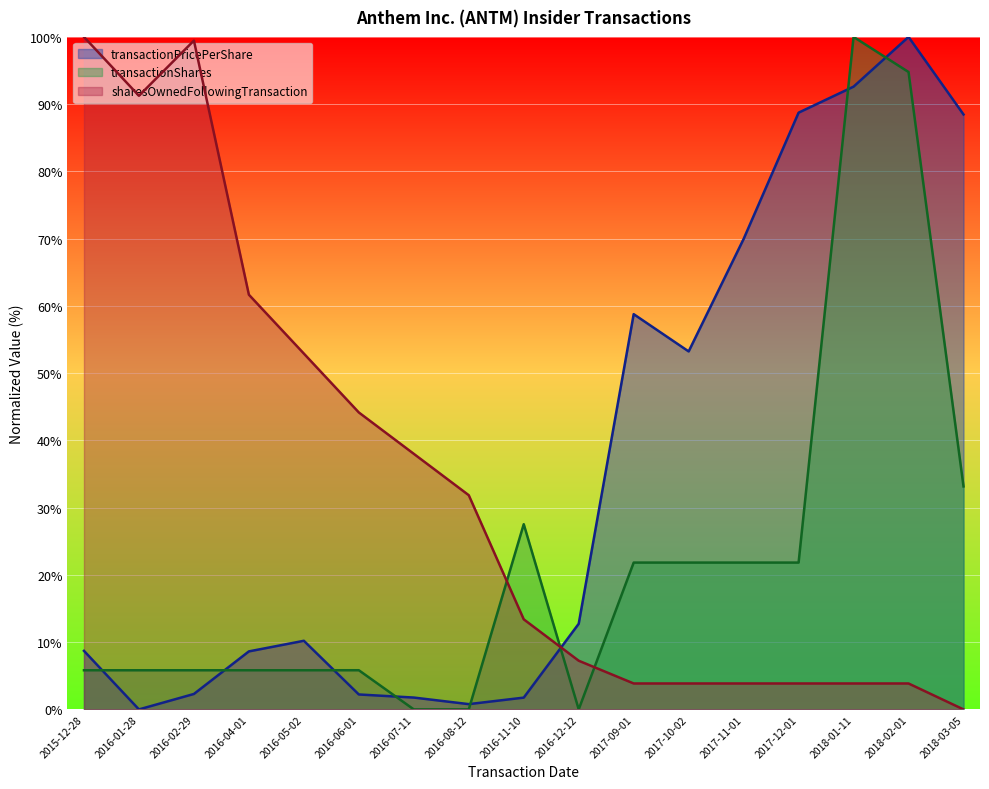

What is the sum of all transactionPricePerShare values?

600.9